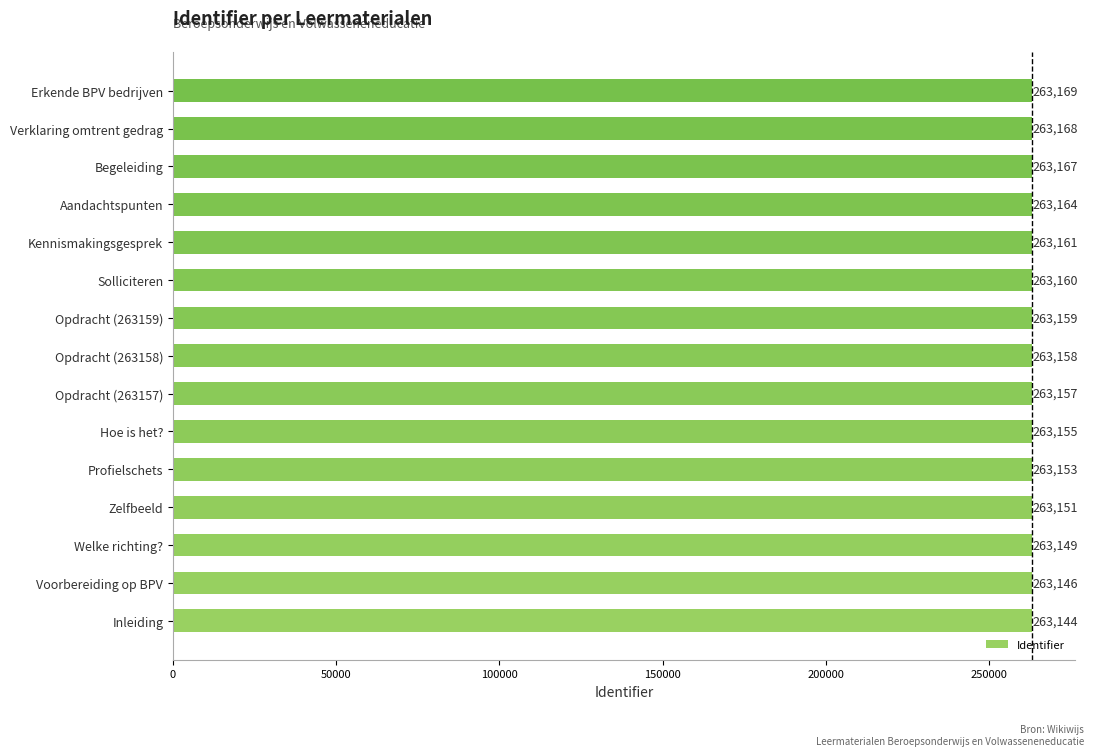

What is the difference between the second highest and second lowest values?

22